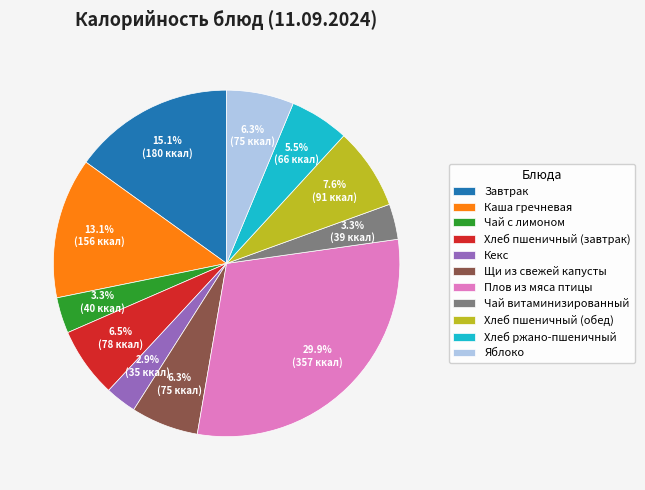

Which has a higher value, Чай витаминизированный or Яблоко?

Яблоко